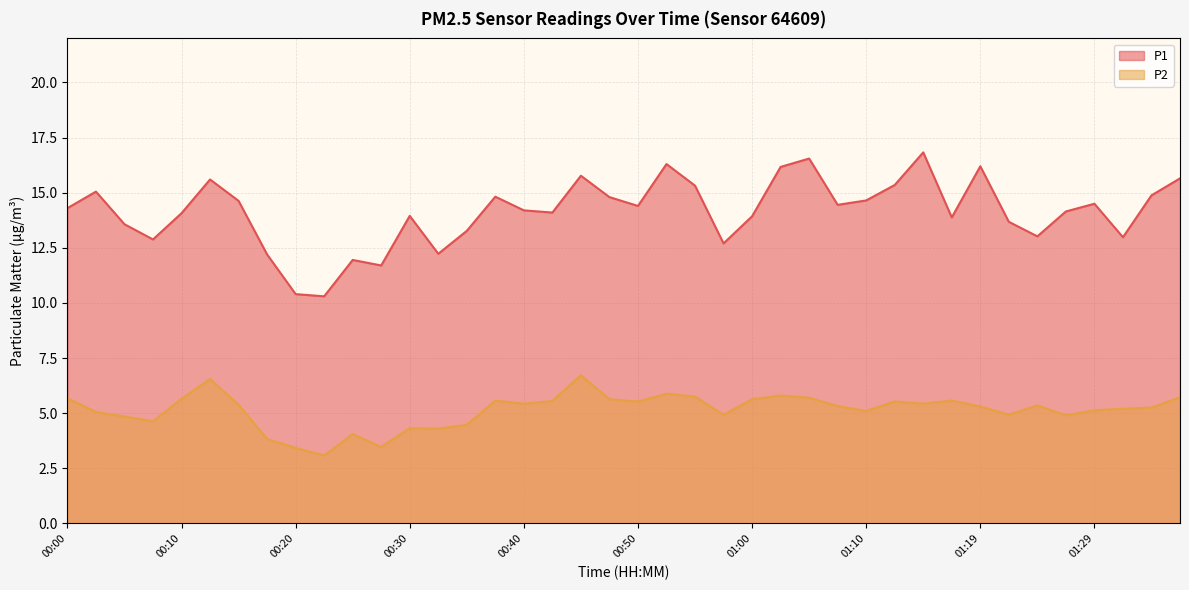

The P2 series shows 9.7 at 01:00. True or false?

False